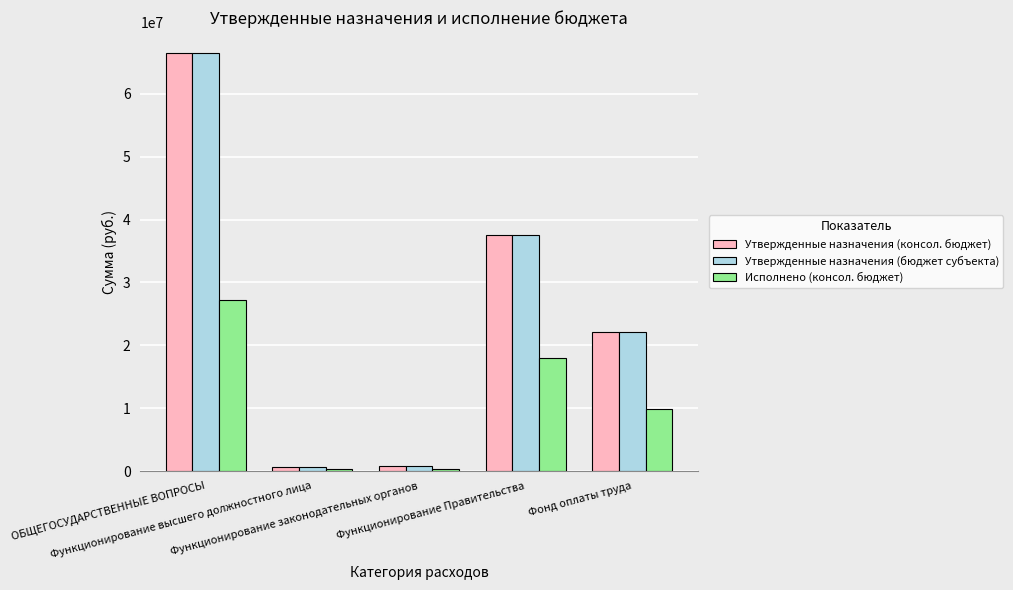

How many values in the Утвержденные назначения (консол. бюджет) series are below 22116657?

2